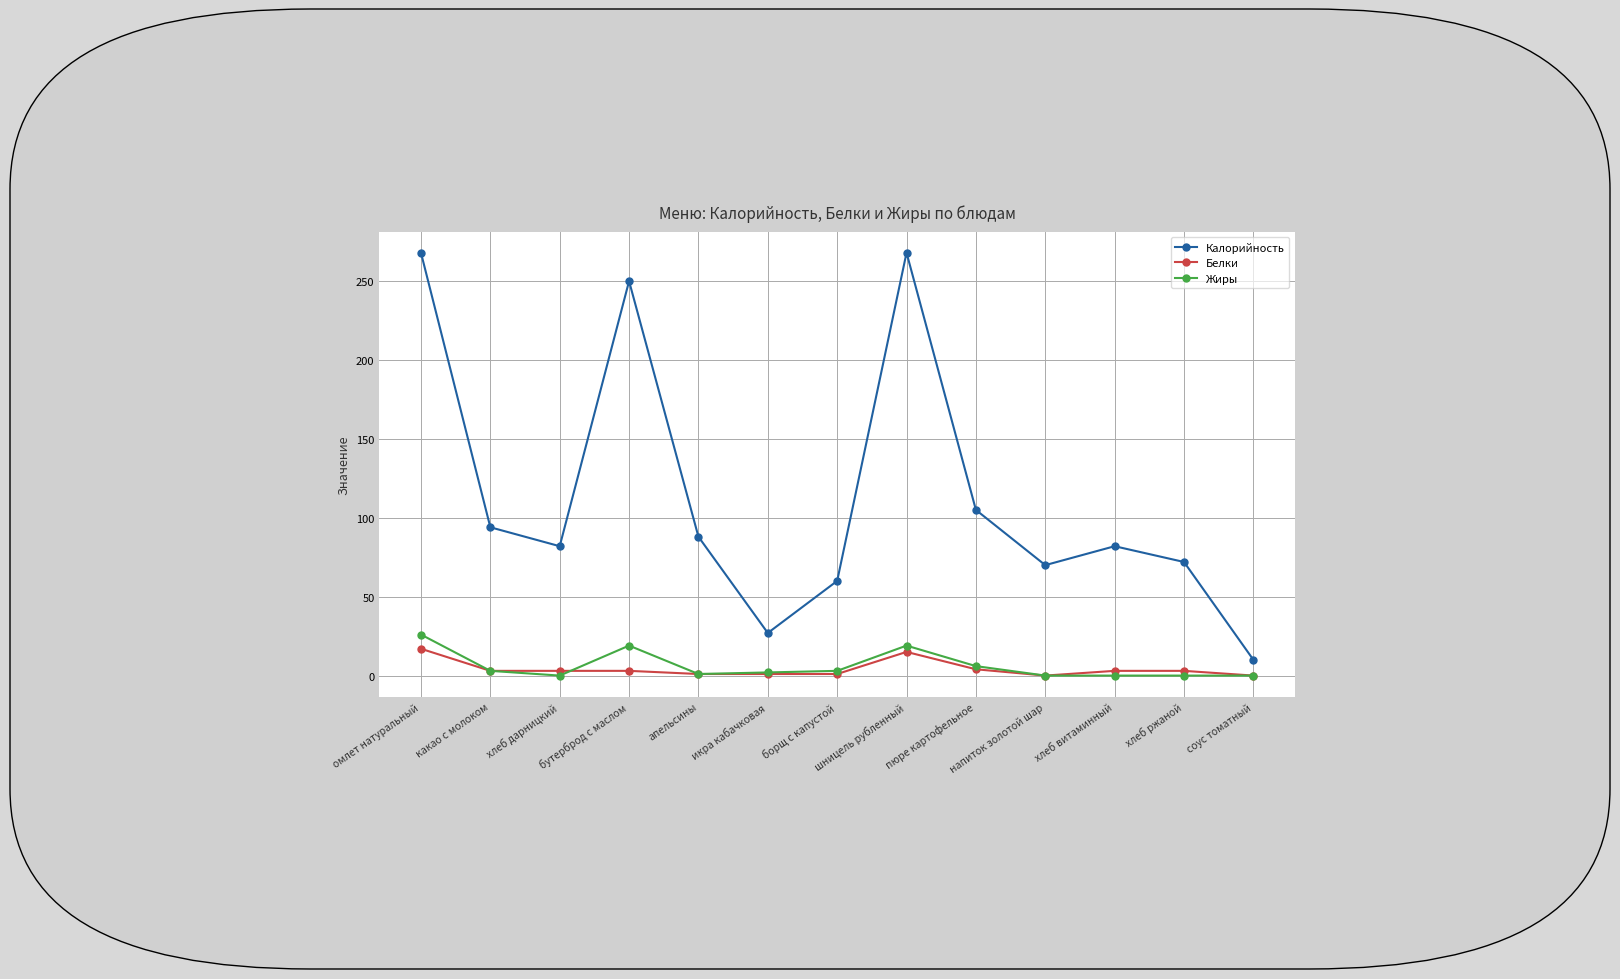

At which label is Калорийность closest to 139?

пюре картофельное